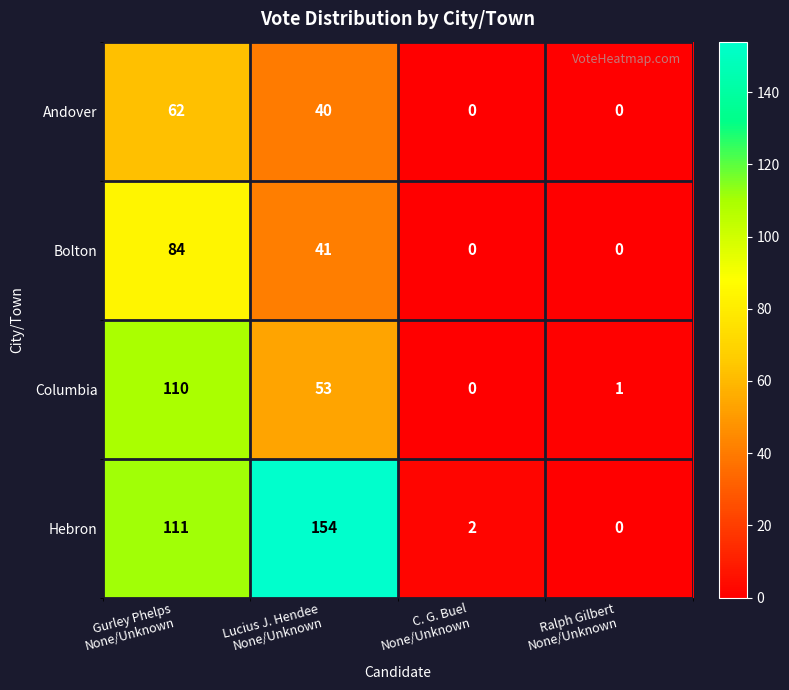

What is the total value across all series at Ralph Gilbert
None/Unknown?

1